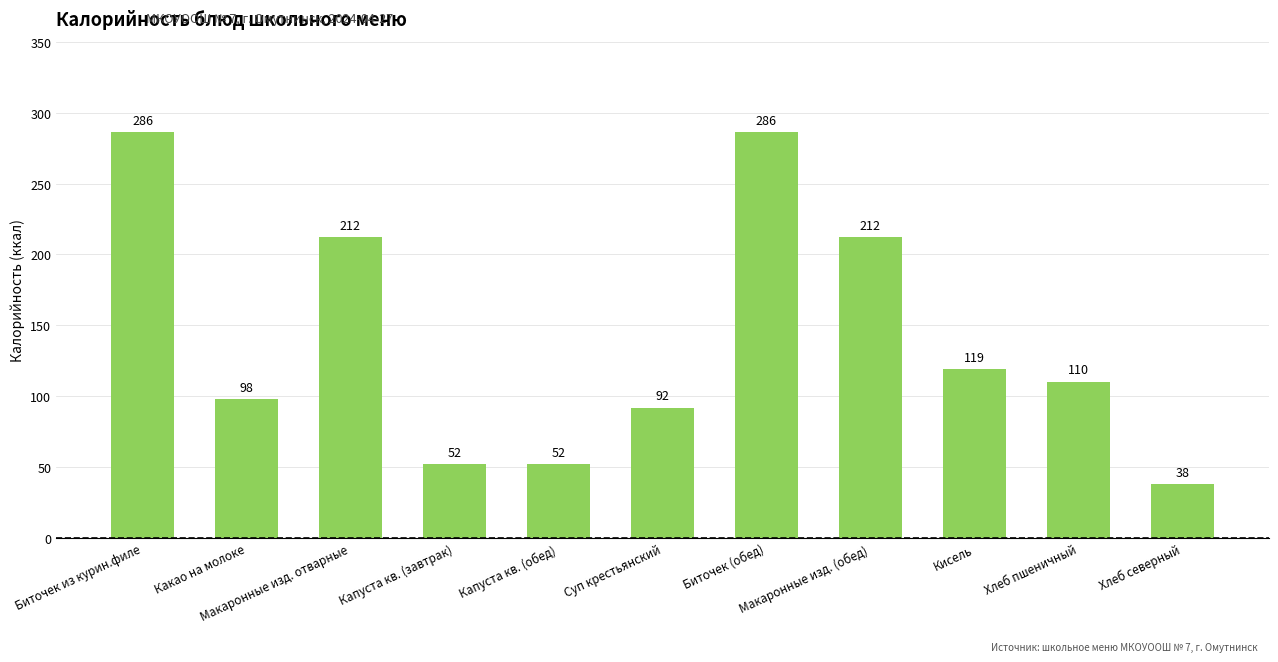

What is the average value?

142